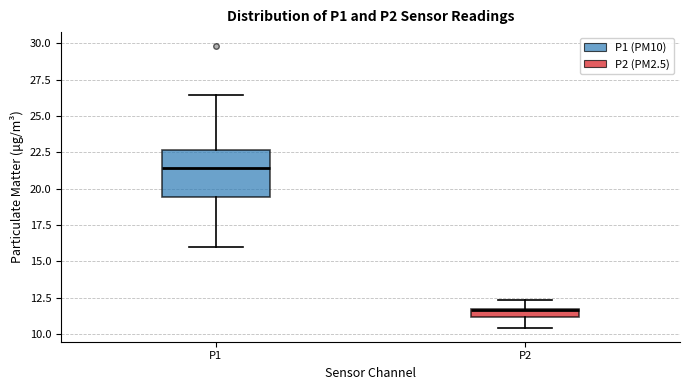

Which box is the tallest, from its lower edge to its upper edge?

P1